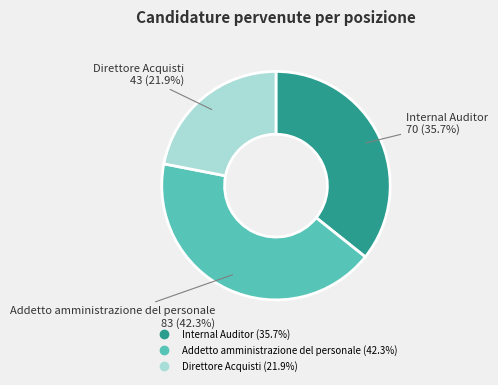

What portion of the pie excludes Addetto amministrazione del personale?

57.7%